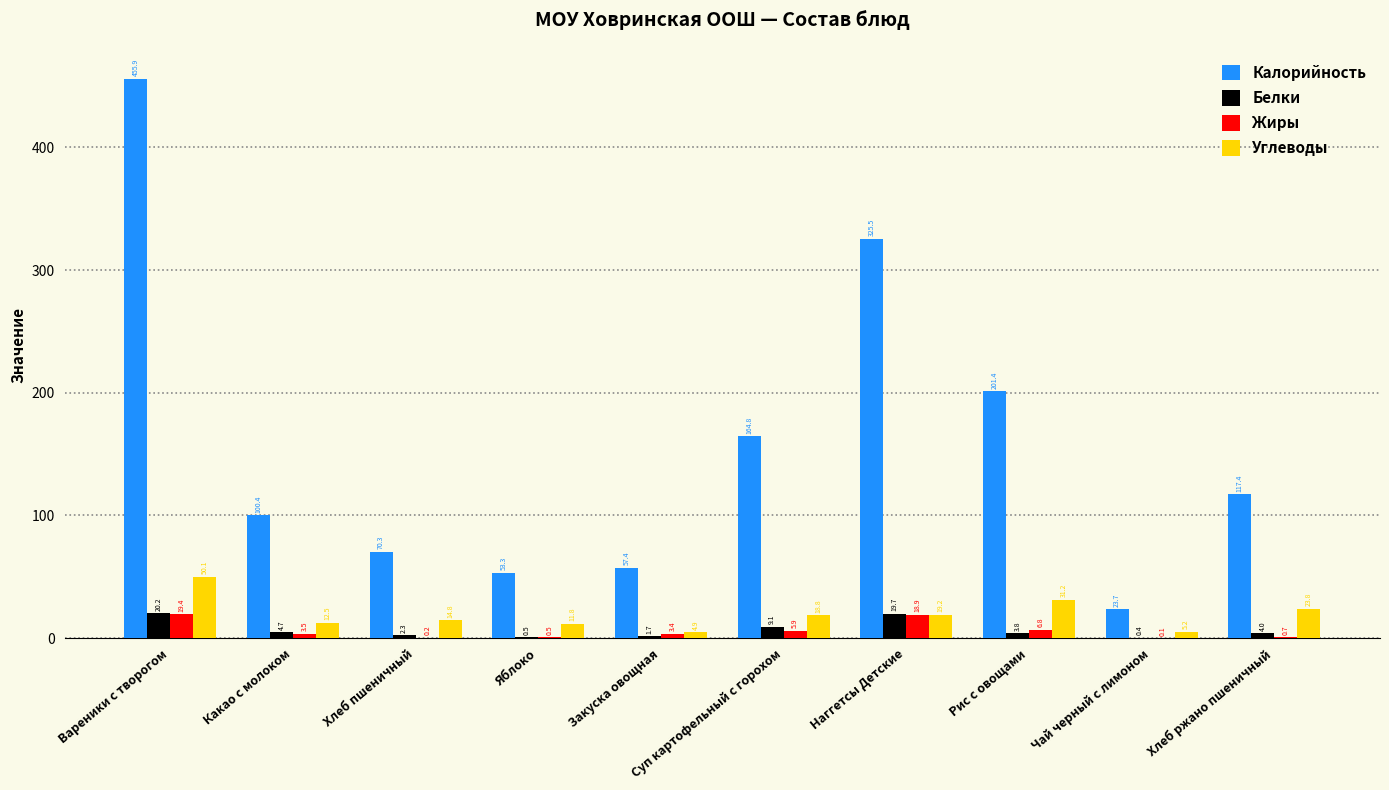

Where does the Жиры series first go above 3?

Вареники с творогом